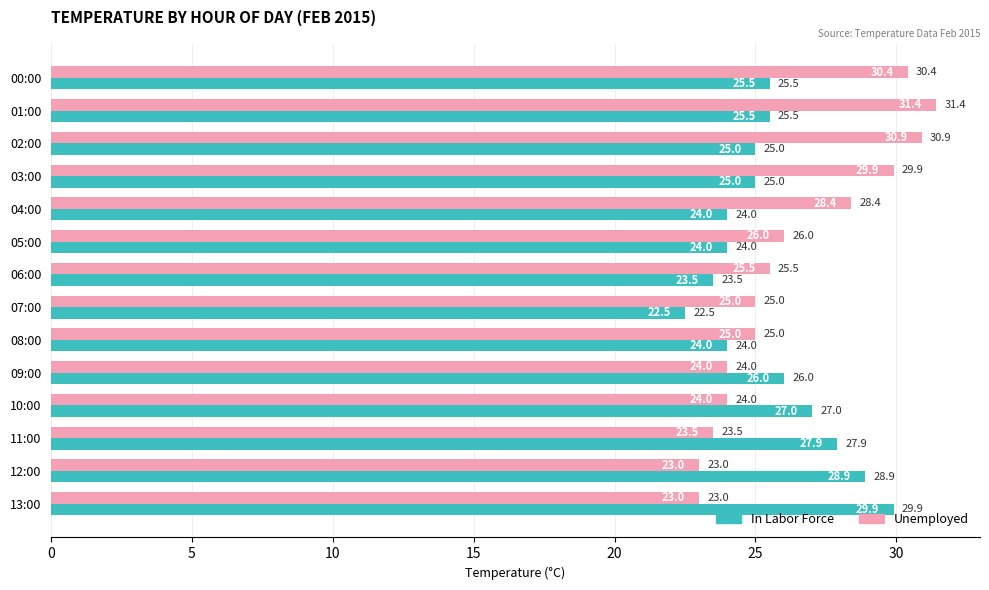

True or false: In Labor Force has a value of 26.0 at 09:00.

True